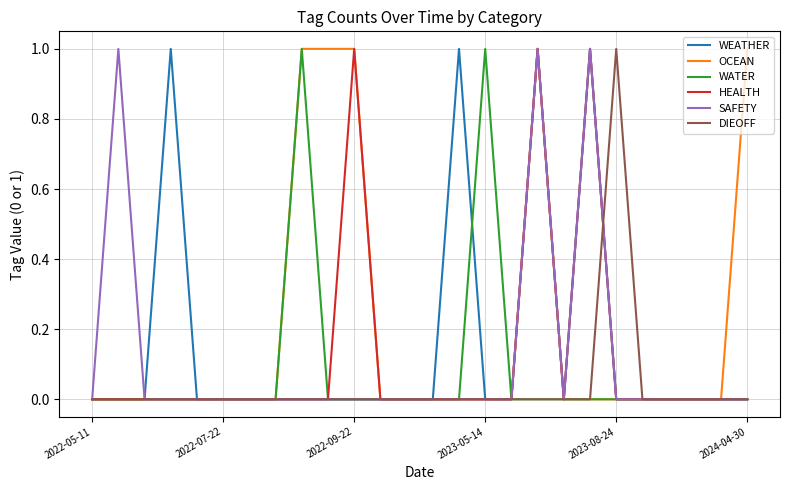

Which series has the largest range (max minus min)?

WEATHER